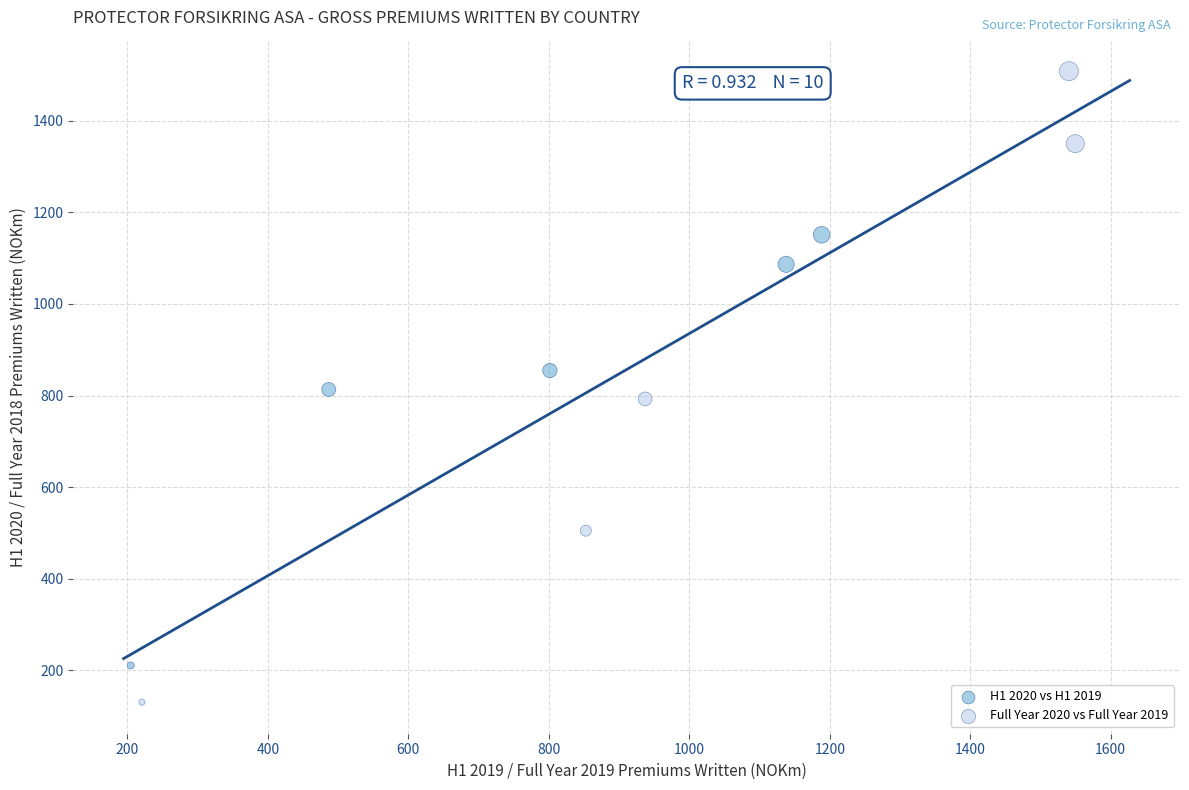

Which series contains the highest Y value?

Full Year 2020 vs Full Year 2019